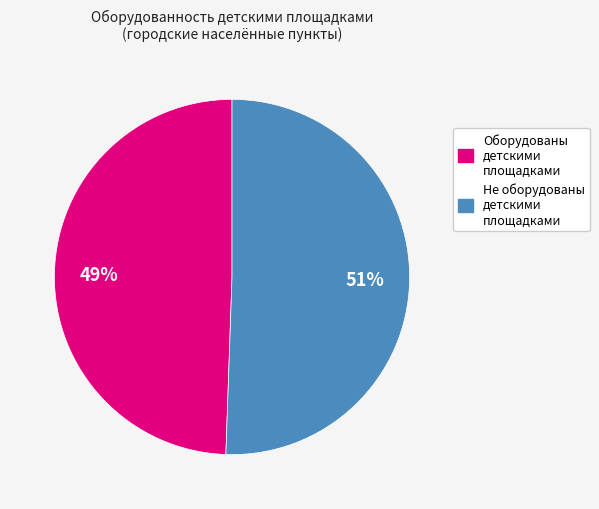

Is there a majority slice in this chart?

Yes